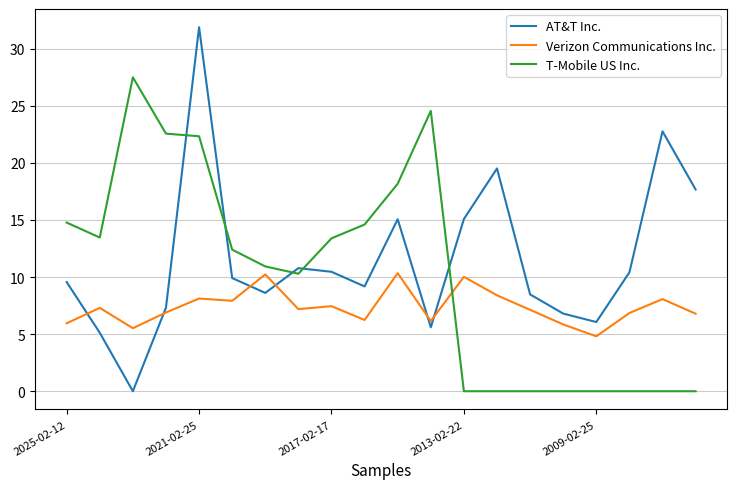

True or false: Verizon Communications Inc. and T-Mobile US Inc. cross at least once.

True